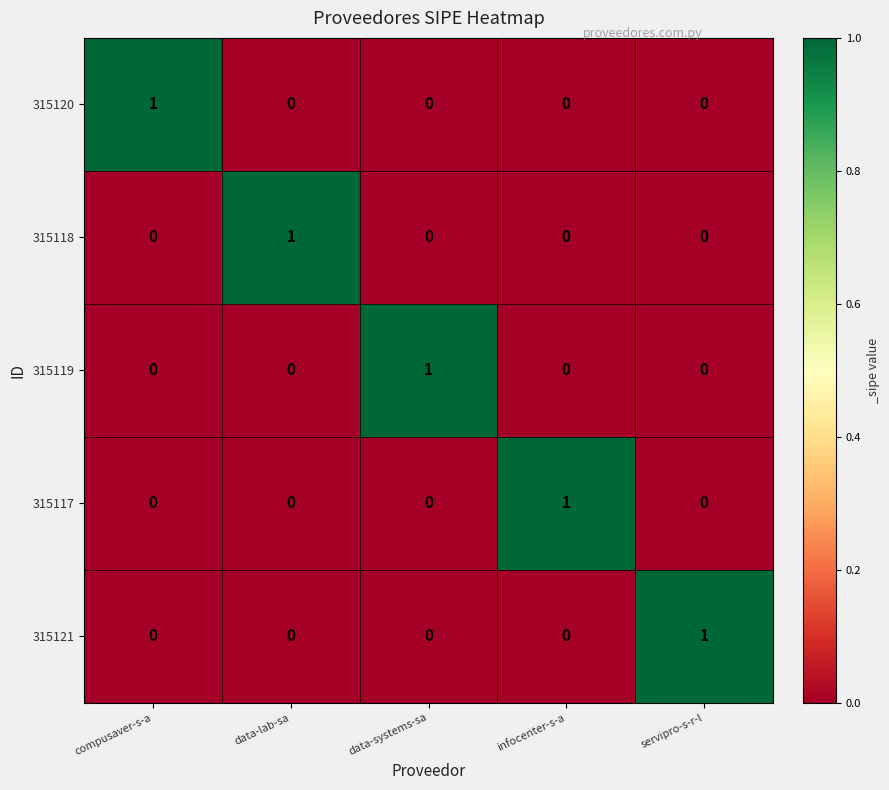

Is it true that 315119 equals 1 at compusaver-s-a?

False